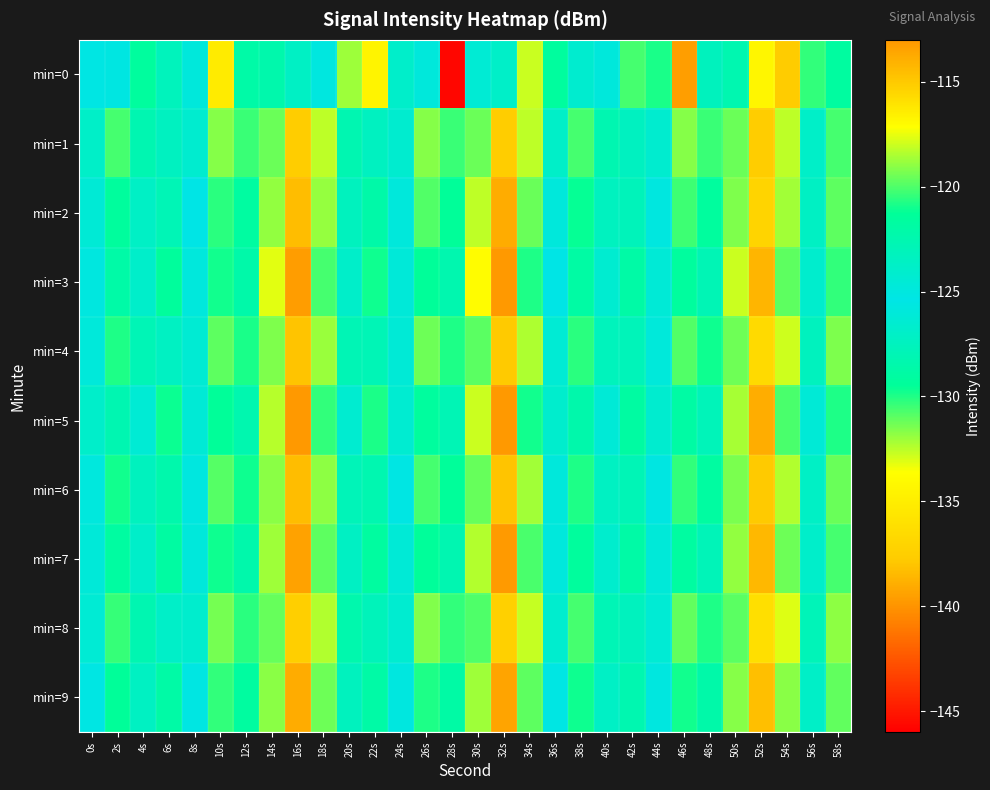

Between 36s and 46s, which series saw the biggest shift?

min=0